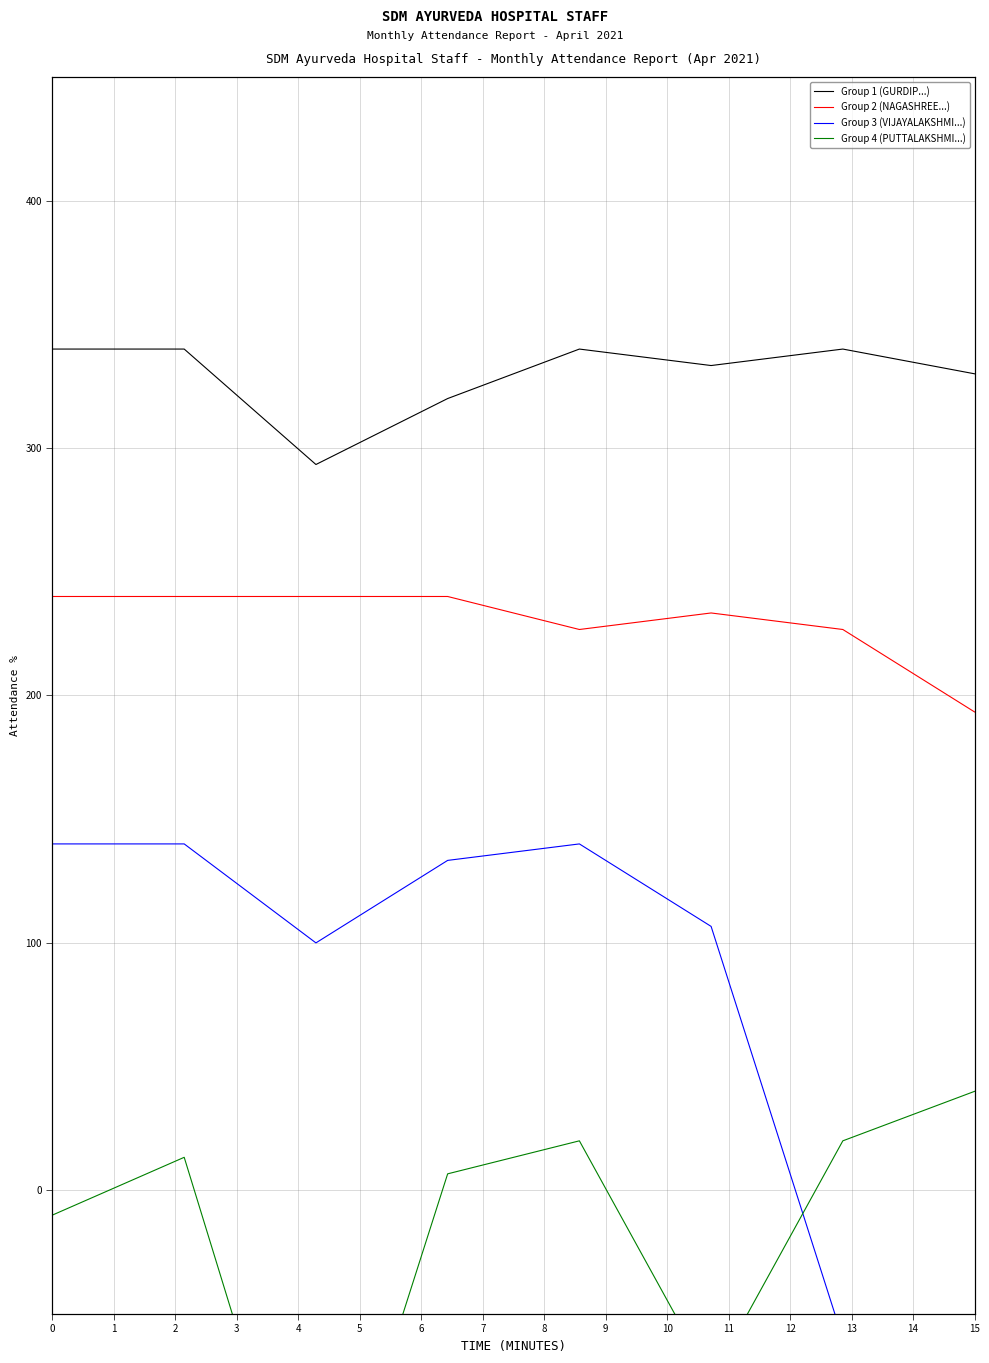

Which series has the largest total across all categories?

Group 1 (GURDIP...)